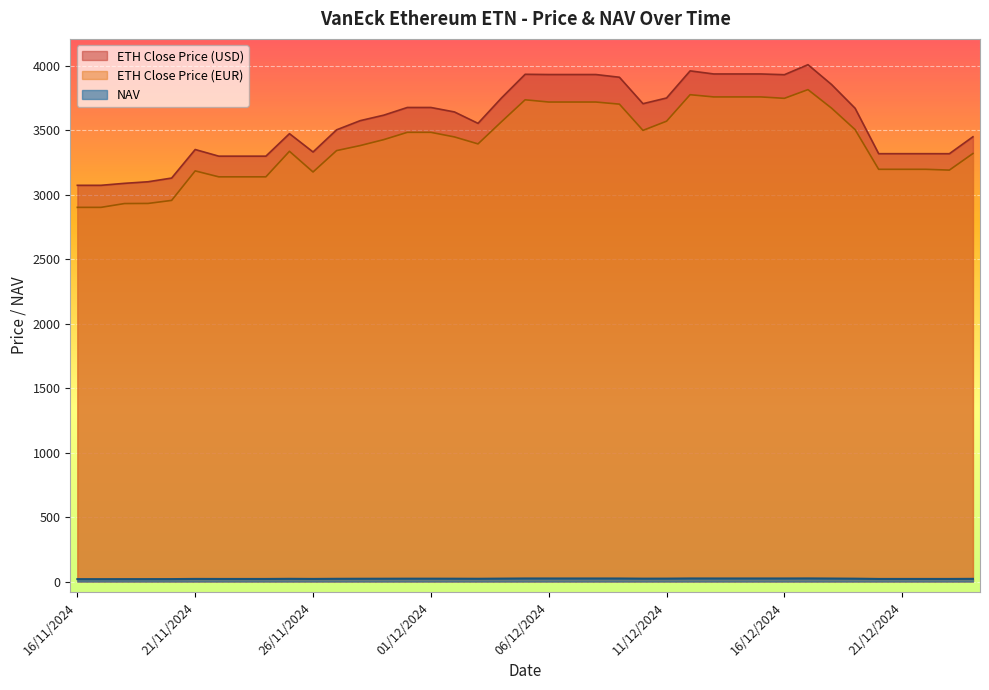

What is the sum of the ETH Close Price (EUR) values at 01/12/2024 and 24/12/2024?

6799.9